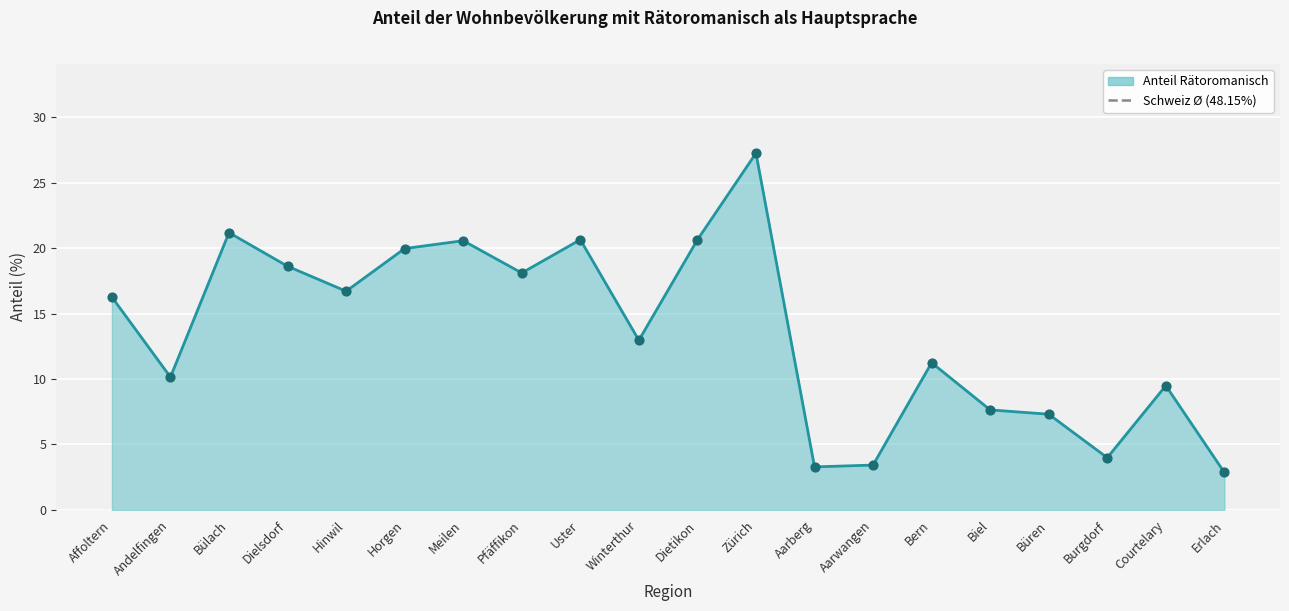

Approximately how many times larger is the value at Courtelary compared to Zürich?

0.3